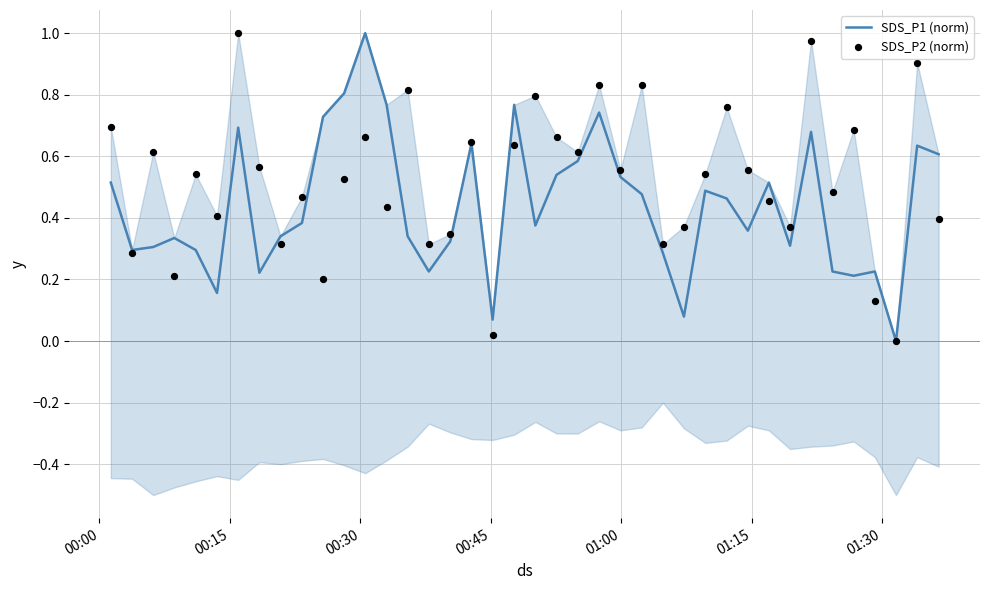

Which series contains the highest Y value?

SDS_P1 (norm)